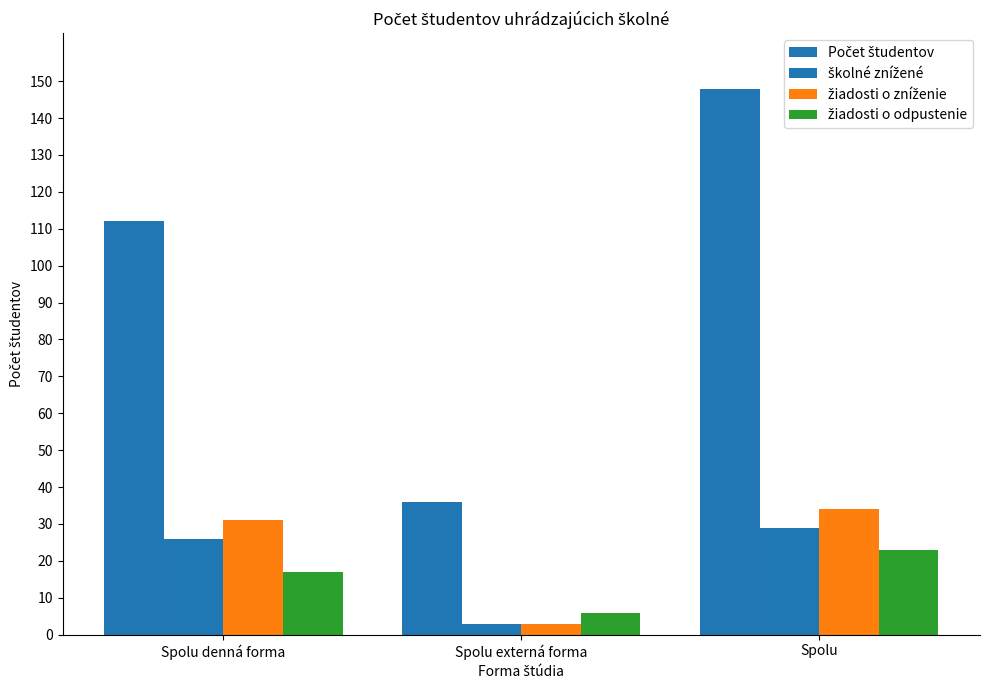

Read the žiadosti o zníženie value at Spolu.

34